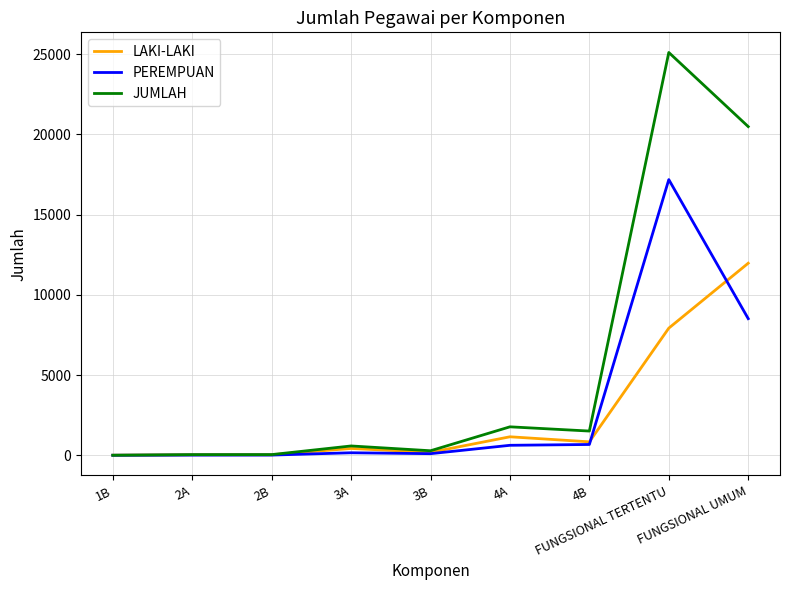

What is the sum of all JUMLAH values?

49829